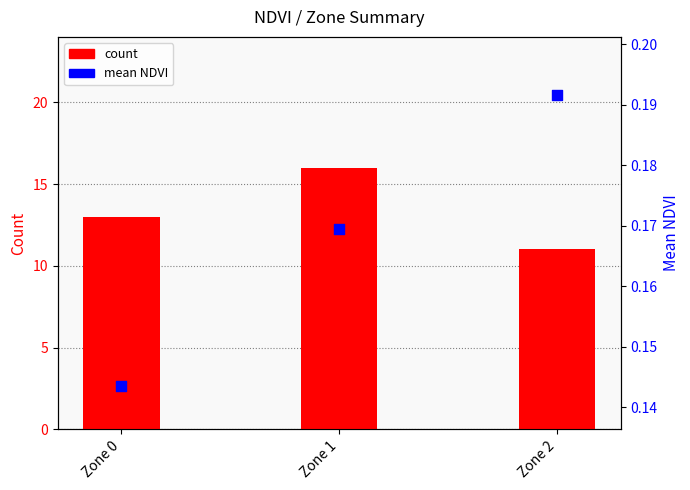

What are all the series names shown in the legend?

count, mean NDVI